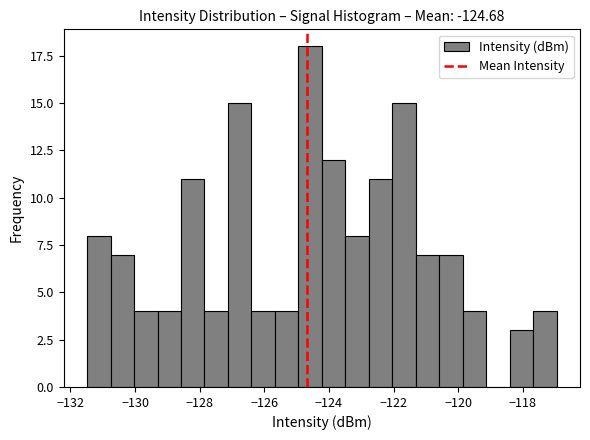

Read against the x-axis, roughly where is the centre of the tallest bar?

-124.6